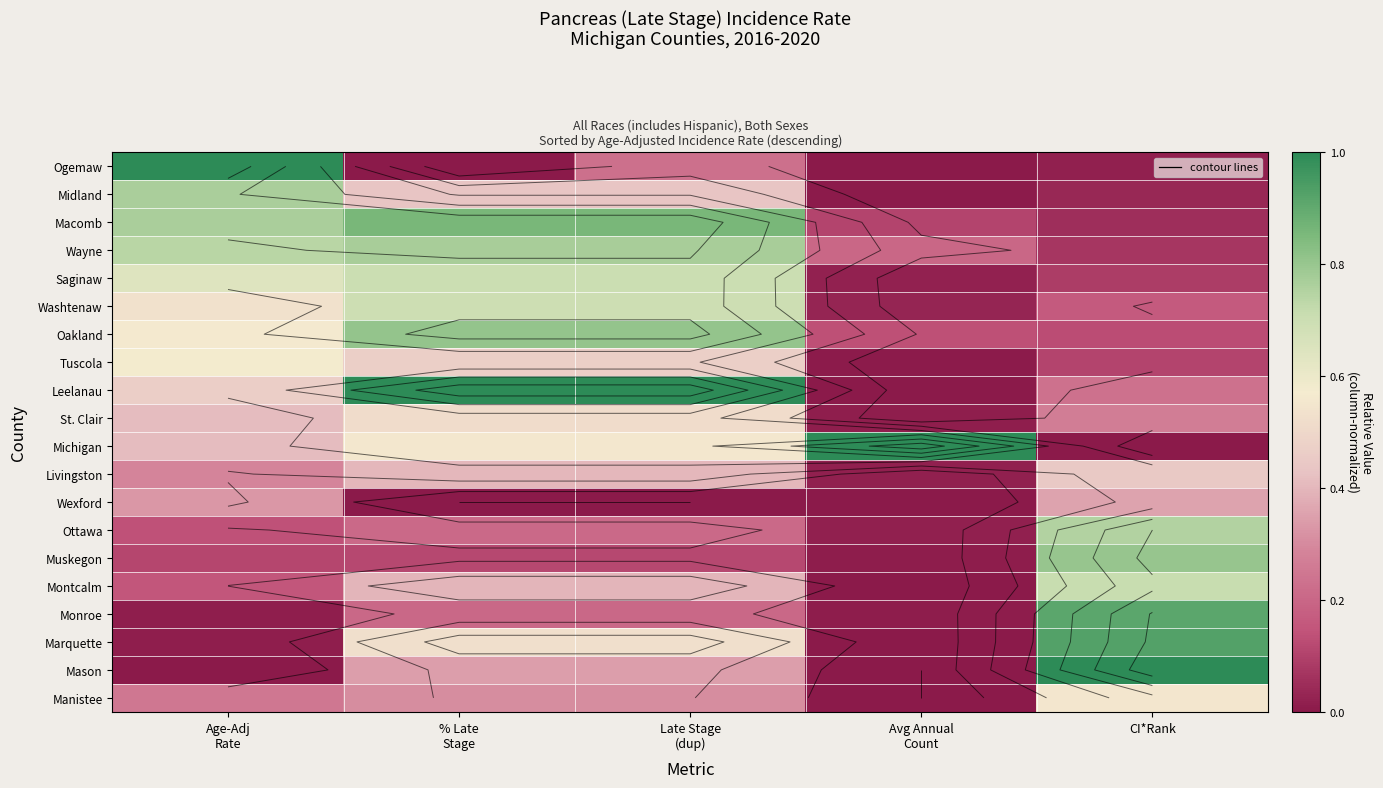

At which label does Macomb reach its peak?

% Late Stage